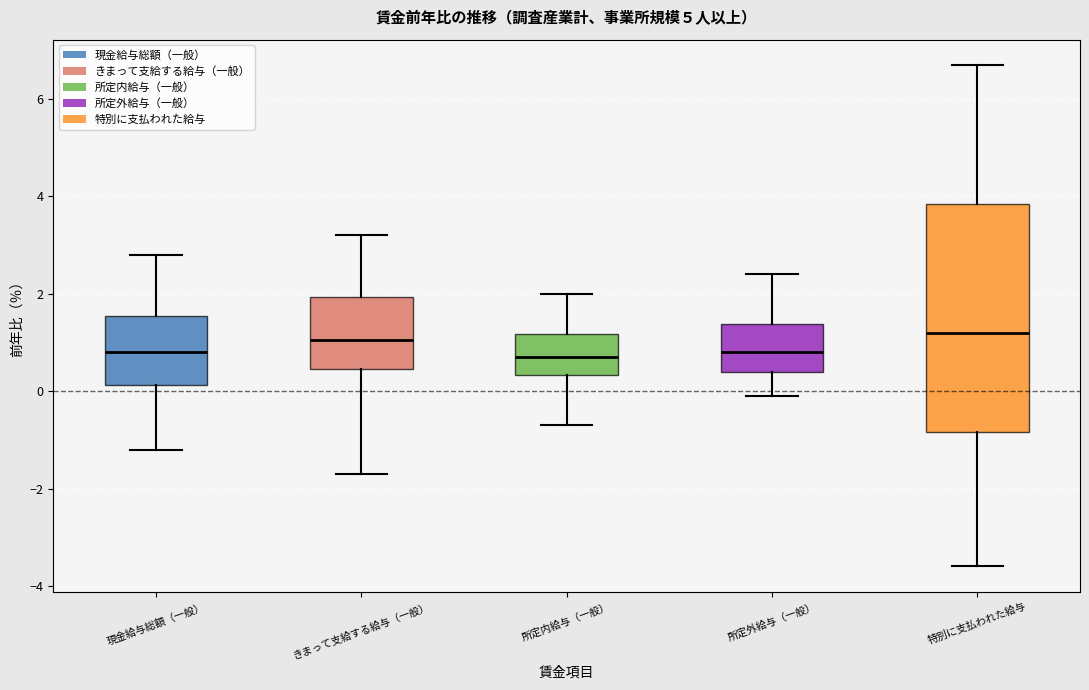

Reading left to right, read every box against the y-axis: the position of its median line, the range the box covers, and the ends of its whiskers. The values are not printed on the chart, so give them approximately, as read against the axis.

現金給与総額（一般）: median 0.8, box 0.2 to 1.6, whiskers -1.2 to 2.8
きまって支給する給与（一般）: median 1.0, box 0.4 to 2.0, whiskers -1.6 to 3.2
所定内給与（一般）: median 0.8, box 0.4 to 1.2, whiskers -0.6 to 2.0
所定外給与（一般）: median 0.8, box 0.4 to 1.4, whiskers 0.0 to 2.4
特別に支払われた給与: median 1.2, box -0.8 to 3.8, whiskers -3.6 to 6.8